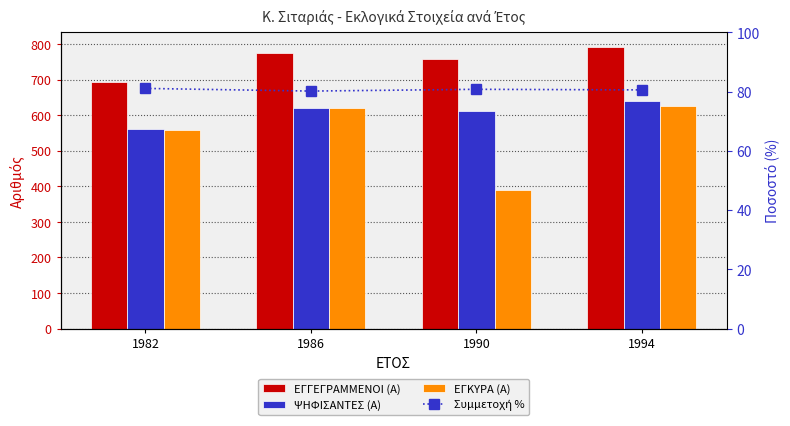

The value of Συμμετοχή % at 1994 is 129.9. True or false?

False